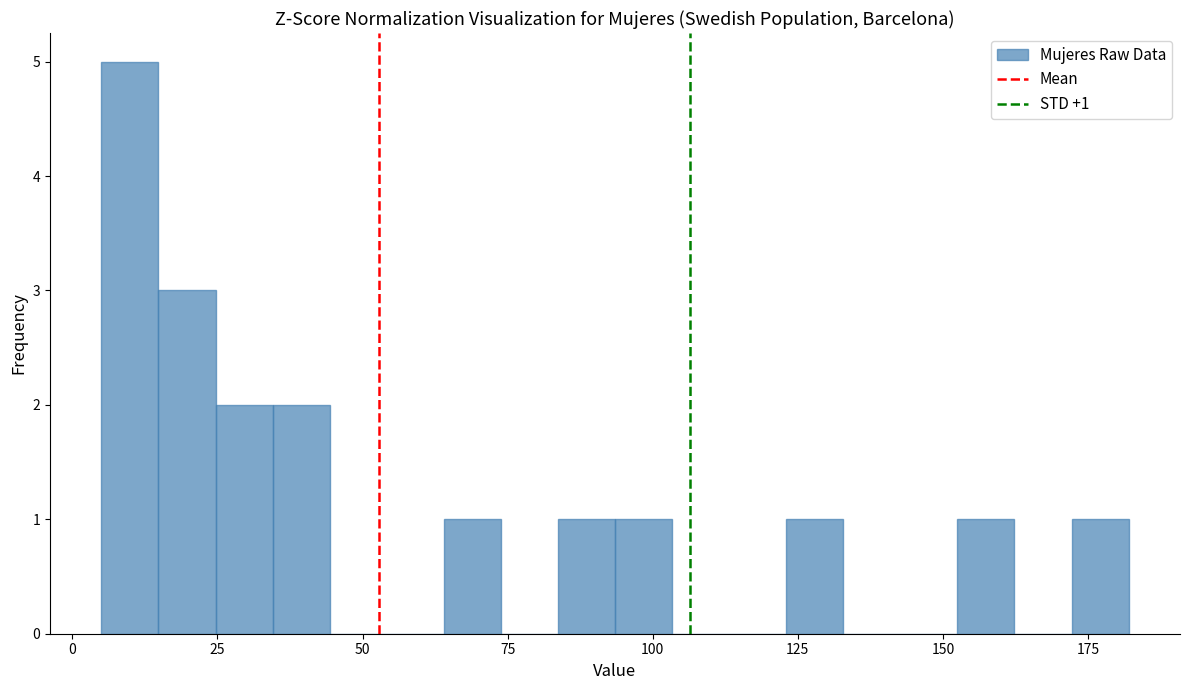

Read against the x-axis, roughly where is the centre of the tallest bar?

10